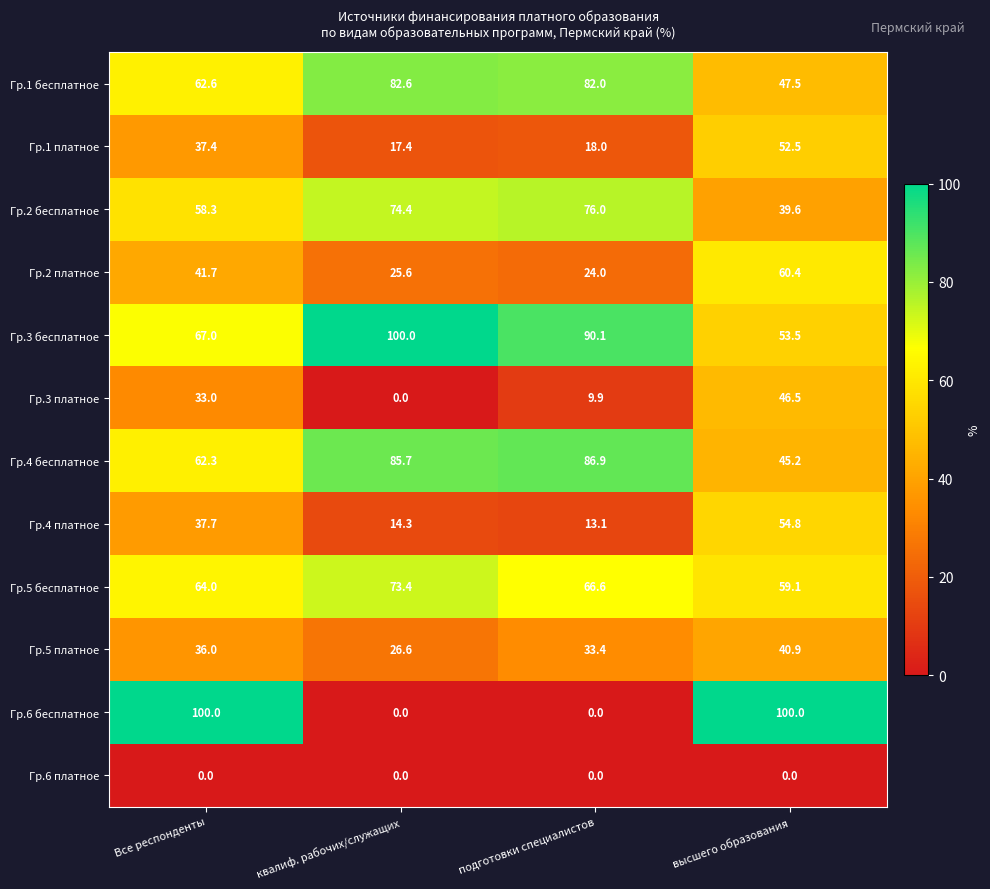

Is it true that Гр.1 платное equals 52.5 at высшего образования?

True